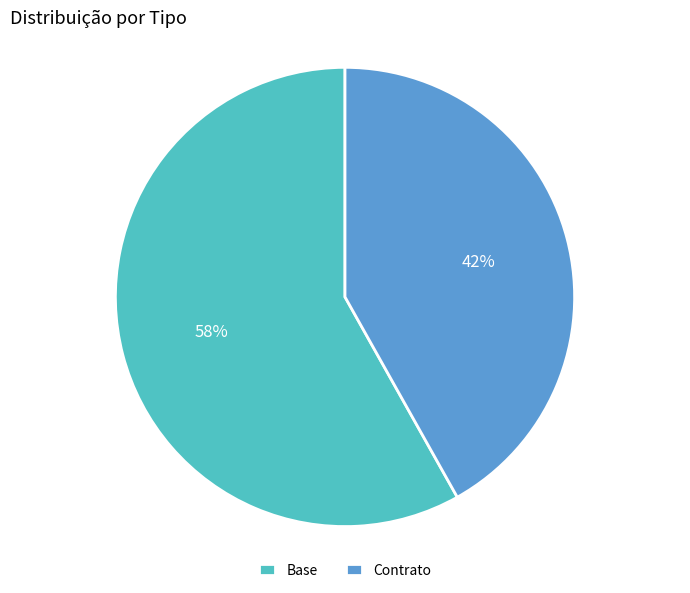

True or false: Contrato accounts for 50% of the total.

False